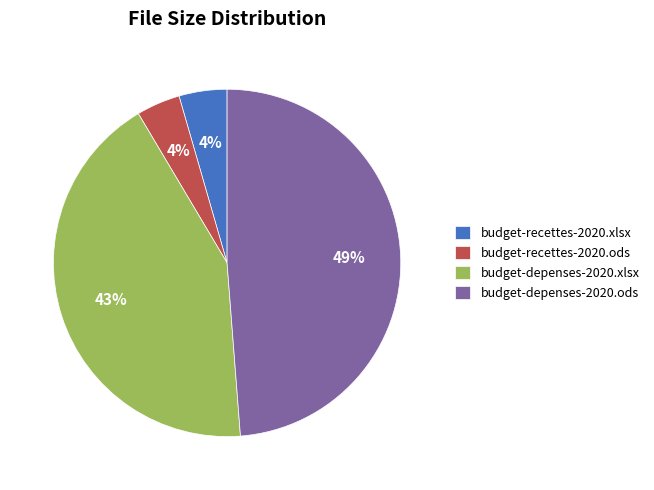

To the nearest percent, what portion does budget-recettes-2020.ods represent?

4%